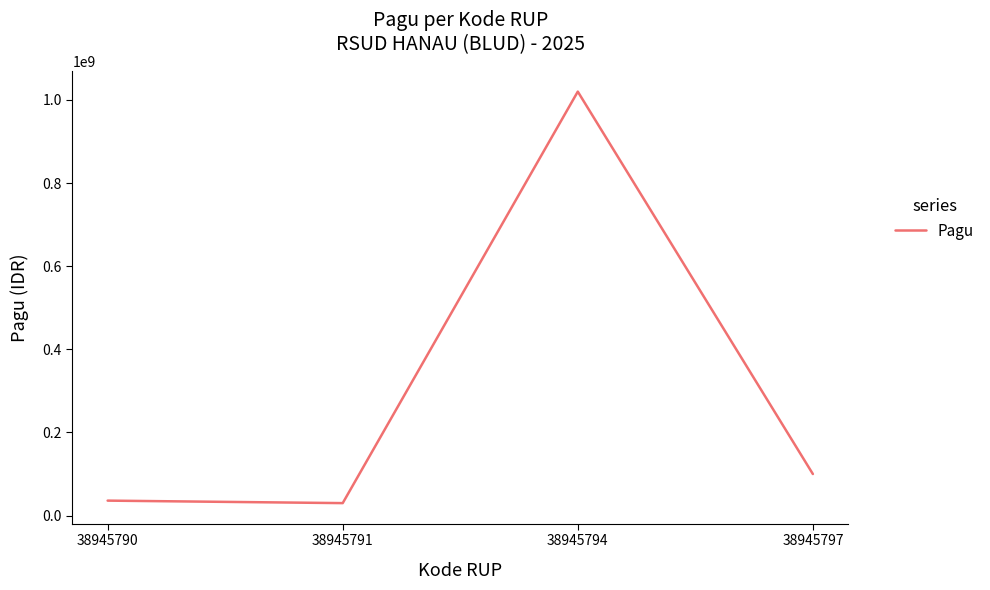

What is the average value?

296500000